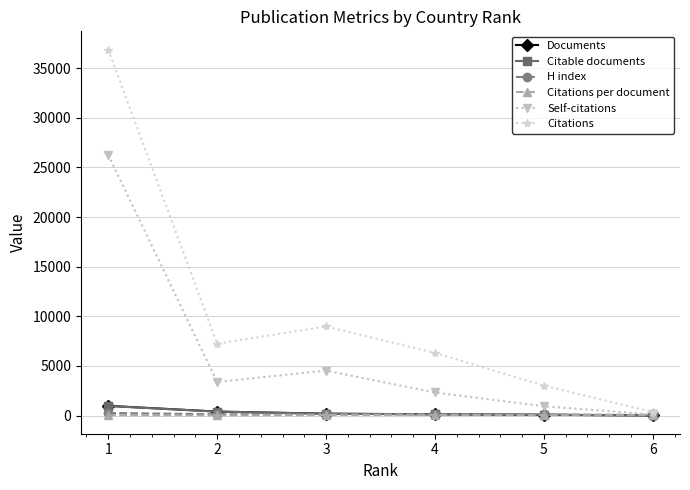

At which category is the sum across all series the highest?

1